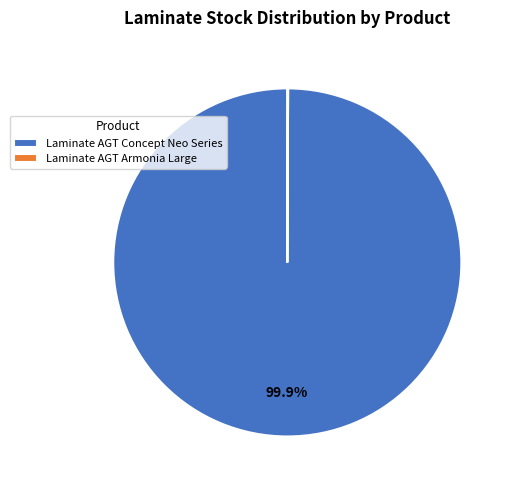

Which category has the biggest portion of the pie?

Laminate AGT Concept Neo Series